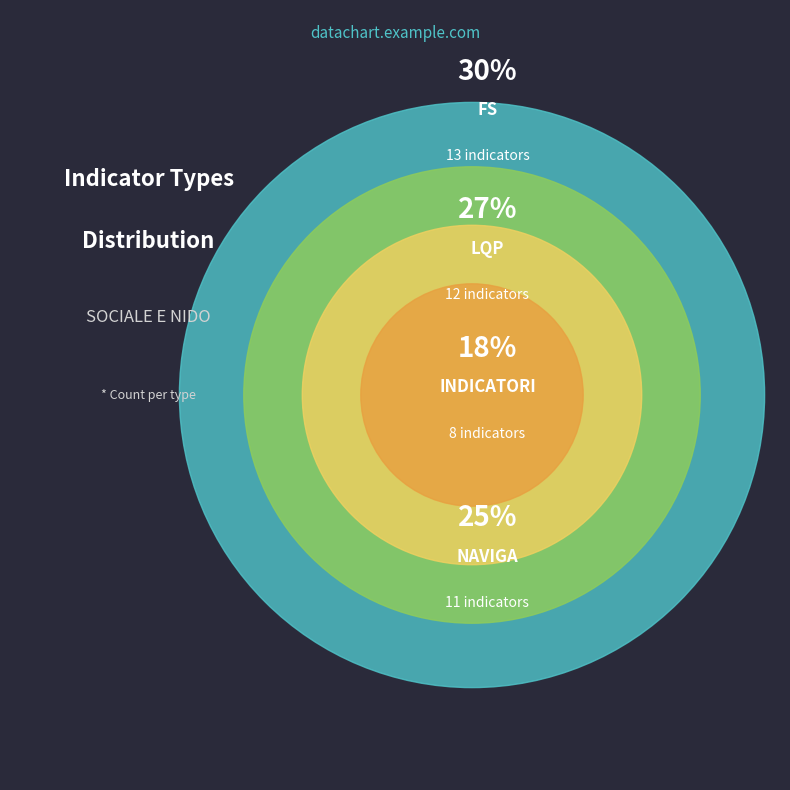

To the nearest percent, what portion does NAVIGA represent?

25%